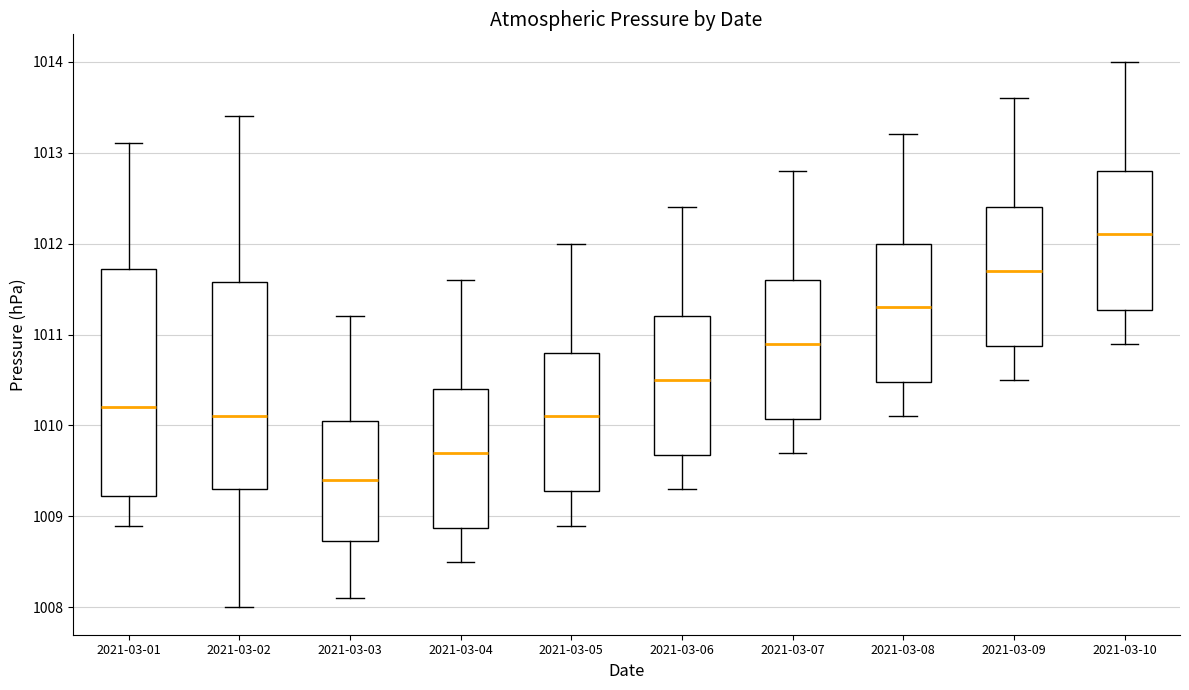

Reading left to right, transcribe this box plot: for each box, give where its median line is, the range the box spans, and where its two whiskers end, as read against the y-axis. The values are not printed on the chart, so give them approximately, as read against the axis.

2021-03-01: median 1010.2, box 1009.2 to 1011.7, whiskers 1008.9 to 1013.1
2021-03-02: median 1010.1, box 1009.3 to 1011.6, whiskers 1008.0 to 1013.4
2021-03-03: median 1009.4, box 1008.7 to 1010.1, whiskers 1008.1 to 1011.2
2021-03-04: median 1009.7, box 1008.9 to 1010.4, whiskers 1008.5 to 1011.6
2021-03-05: median 1010.1, box 1009.3 to 1010.8, whiskers 1008.9 to 1012.0
2021-03-06: median 1010.5, box 1009.7 to 1011.2, whiskers 1009.3 to 1012.4
2021-03-07: median 1010.9, box 1010.1 to 1011.6, whiskers 1009.7 to 1012.8
2021-03-08: median 1011.3, box 1010.5 to 1012.0, whiskers 1010.1 to 1013.2
2021-03-09: median 1011.7, box 1010.9 to 1012.4, whiskers 1010.5 to 1013.6
2021-03-10: median 1012.1, box 1011.3 to 1012.8, whiskers 1010.9 to 1014.0